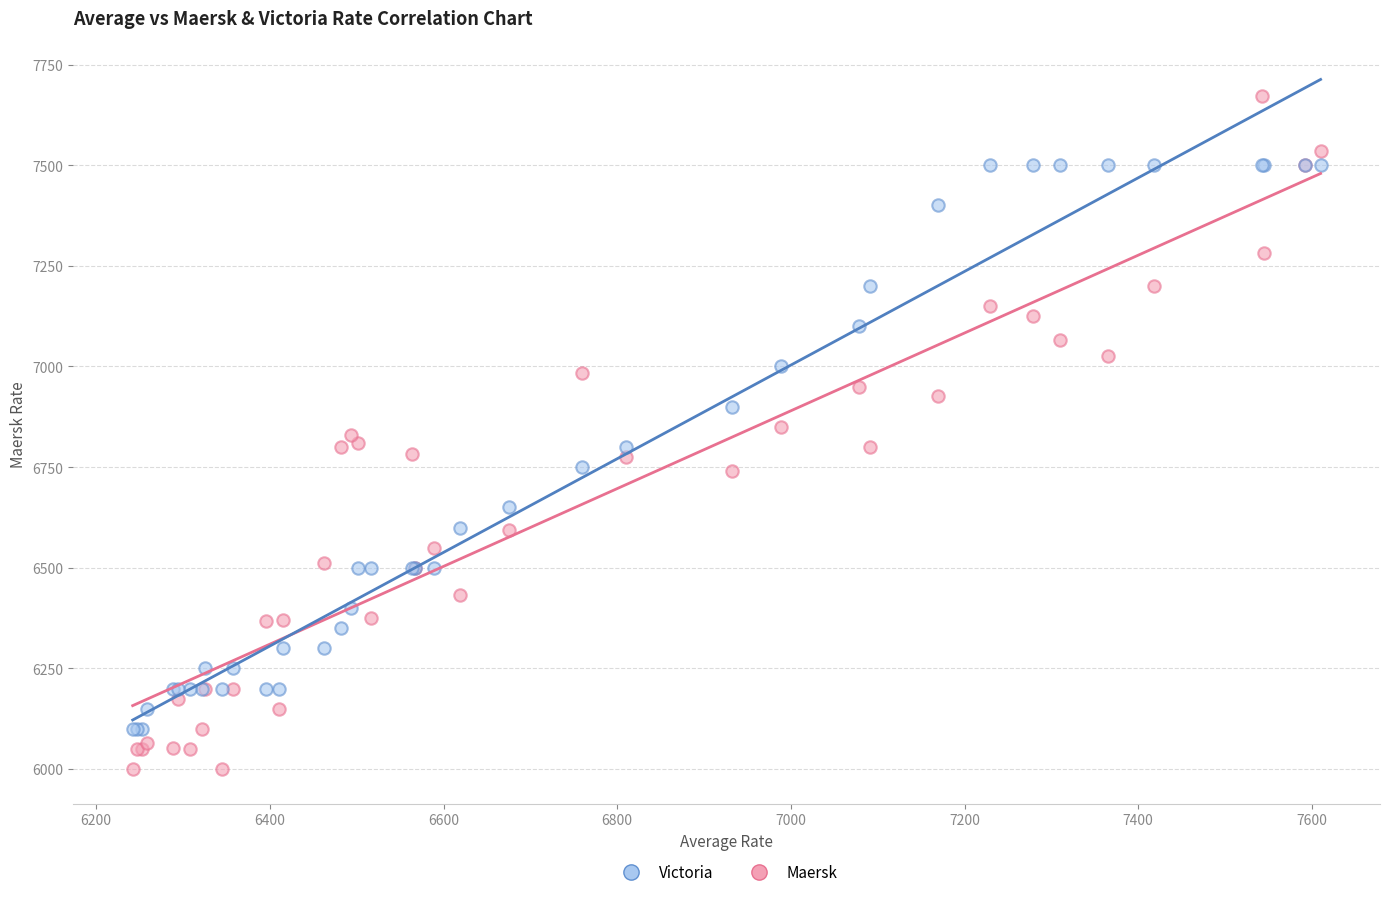

What is the X range (max minus min) for the scatter plot?

1368